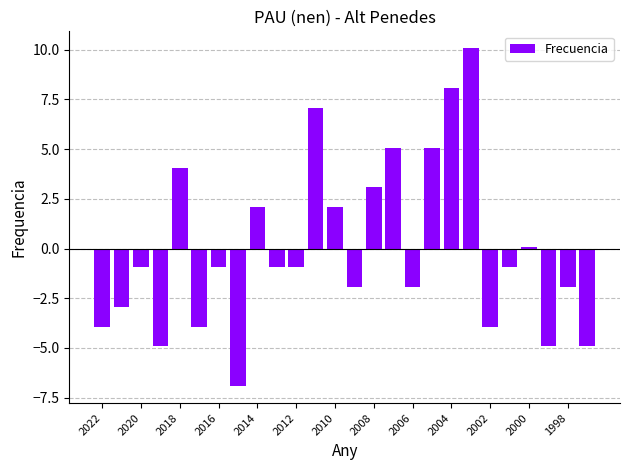

What is the difference between the second highest and second lowest values?

13.0